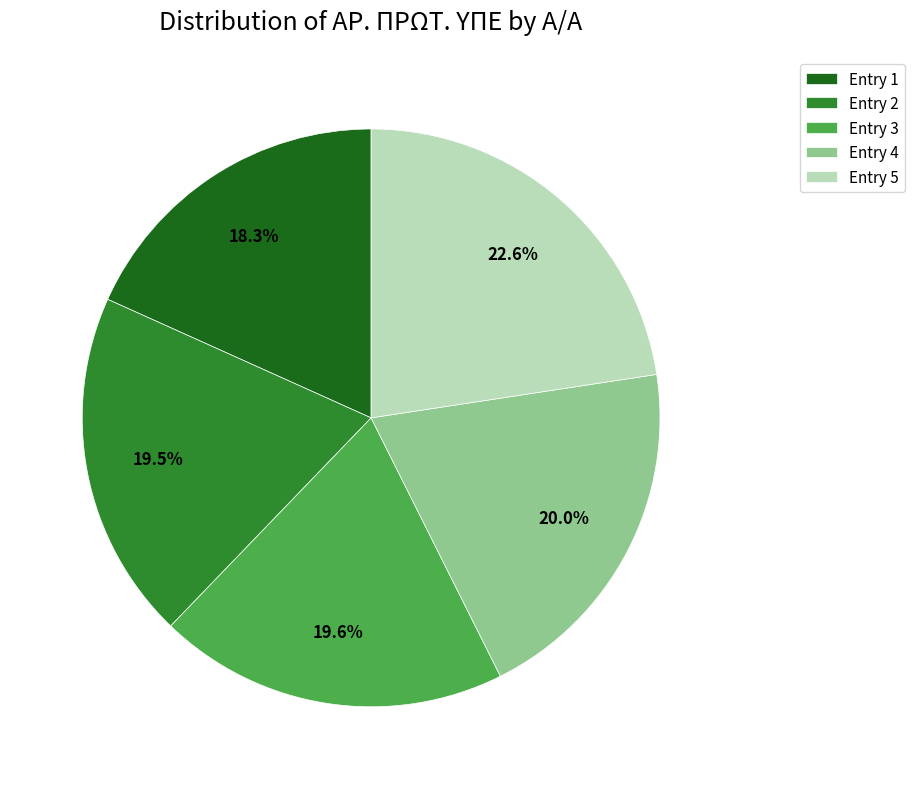

Which has a higher value, Entry 1 or Entry 3?

Entry 3